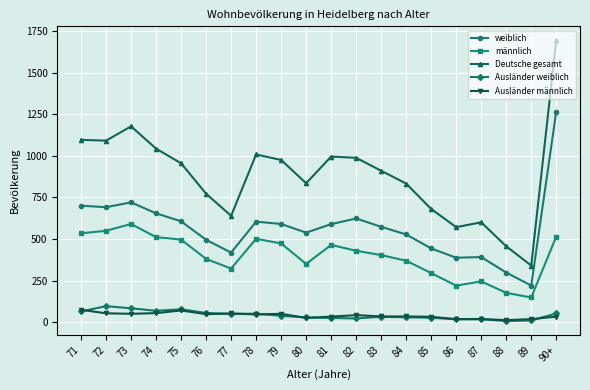

True or false: weiblich has more than 1 points higher than both neighbors.

True